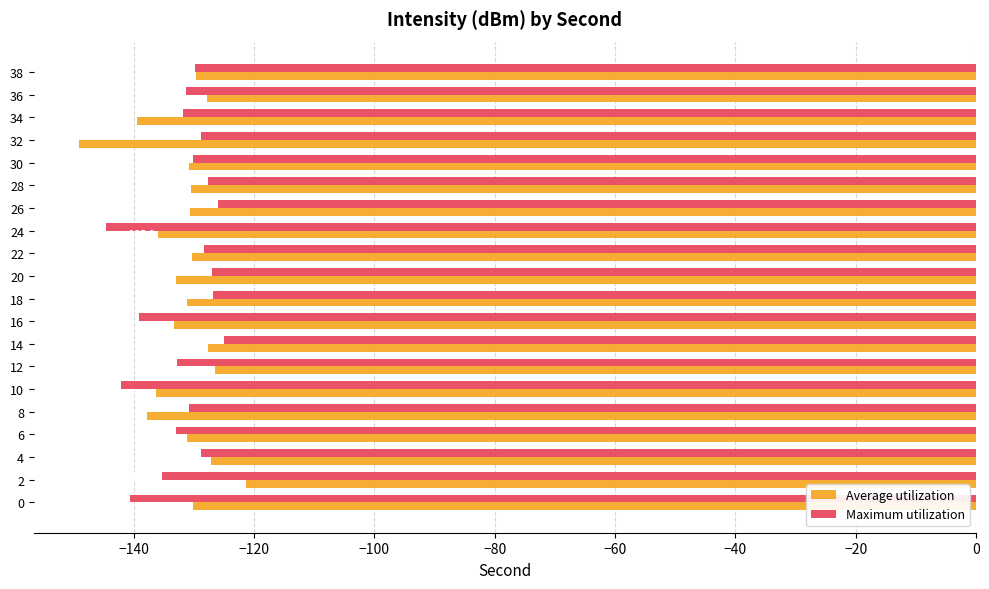

What are all the series names shown in the legend?

Average utilization, Maximum utilization